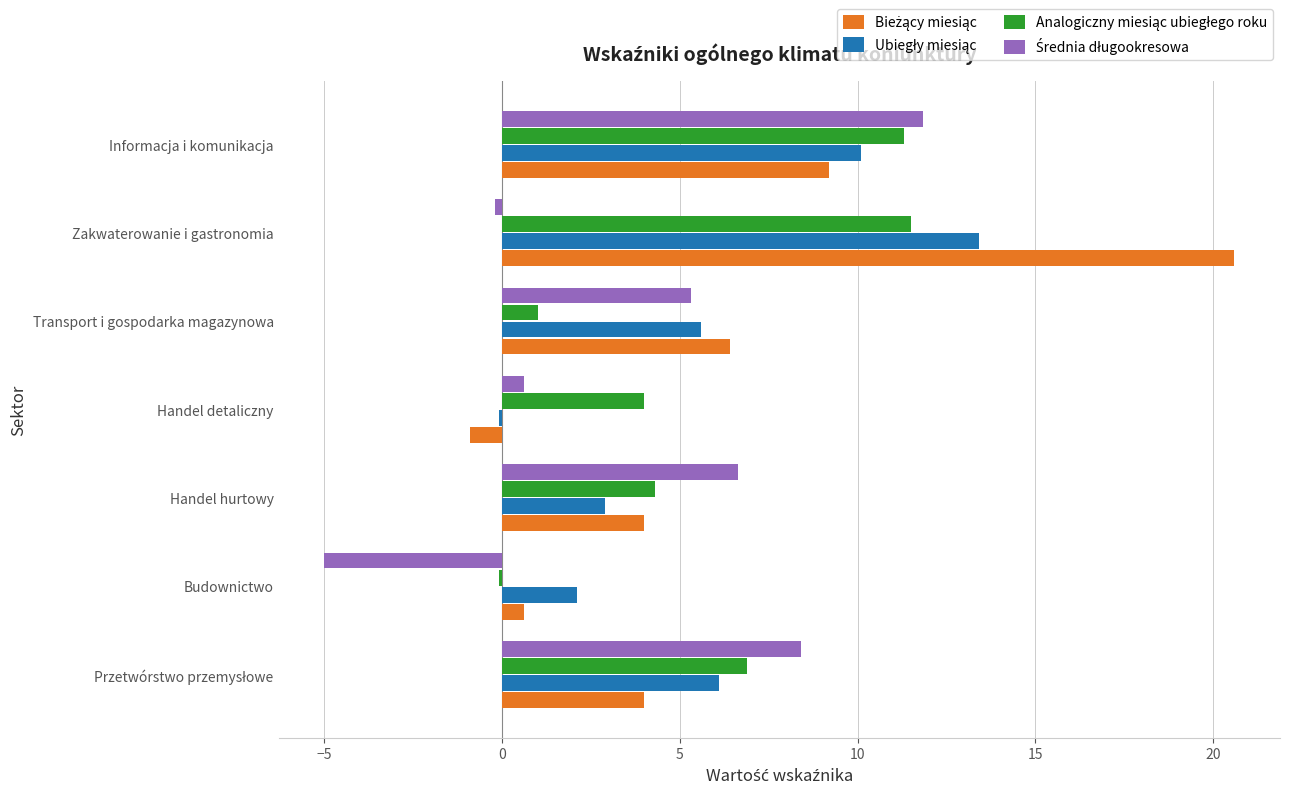

At which category is the sum across all series the highest?

Zakwaterowanie i gastronomia